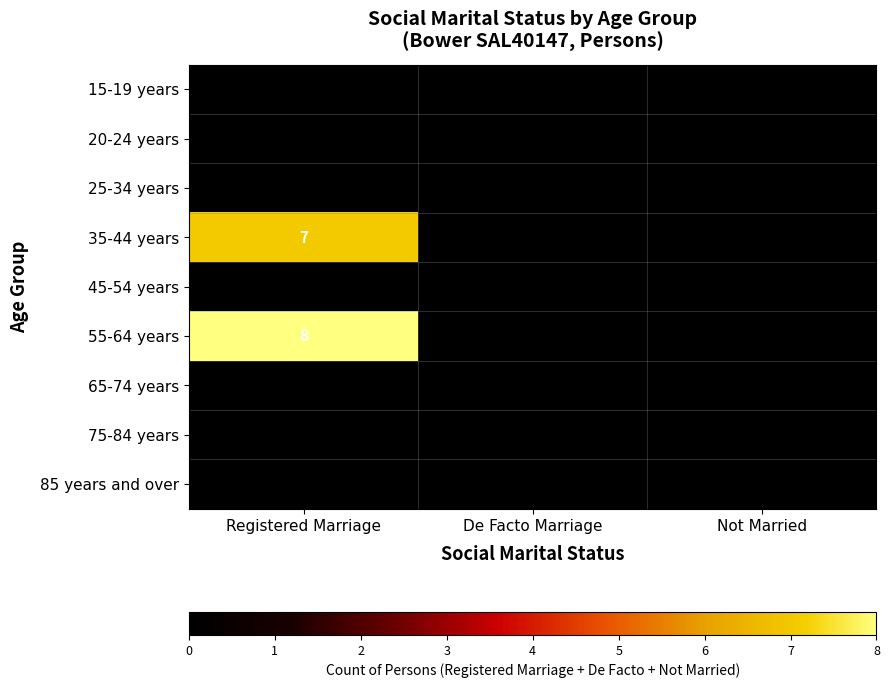

Reading right to left, list all the values displayed in this chart.

15-19 years: Not Married=0	De Facto Marriage=0	Registered Marriage=0
20-24 years: Not Married=0	De Facto Marriage=0	Registered Marriage=0
25-34 years: Not Married=0	De Facto Marriage=0	Registered Marriage=0
35-44 years: Not Married=0	De Facto Marriage=0	Registered Marriage=7
45-54 years: Not Married=0	De Facto Marriage=0	Registered Marriage=0
55-64 years: Not Married=0	De Facto Marriage=0	Registered Marriage=8
65-74 years: Not Married=0	De Facto Marriage=0	Registered Marriage=0
75-84 years: Not Married=0	De Facto Marriage=0	Registered Marriage=0
85 years and over: Not Married=0	De Facto Marriage=0	Registered Marriage=0